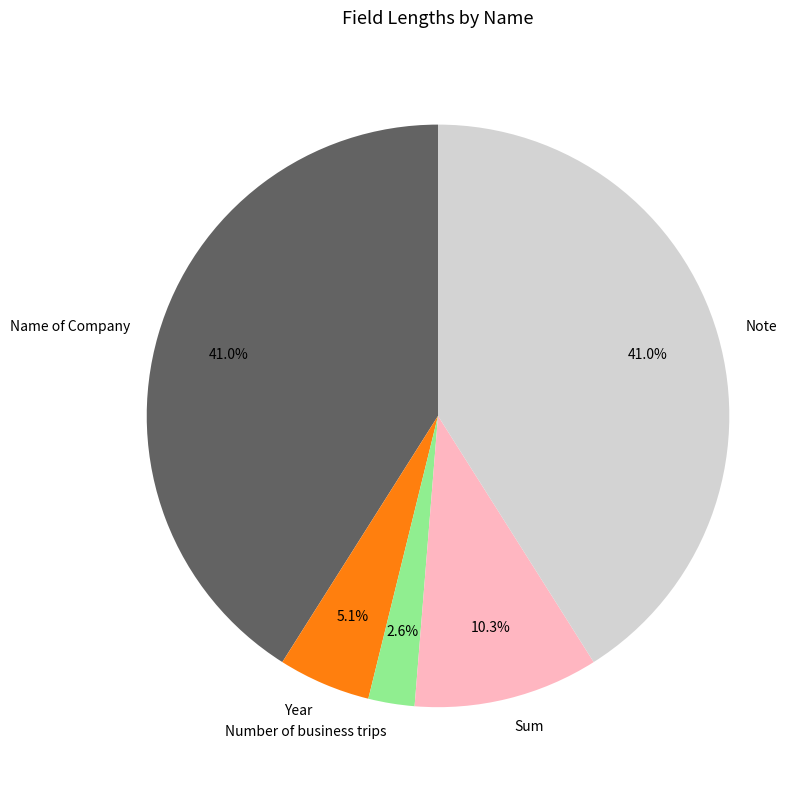

How many segments does this pie chart have?

5